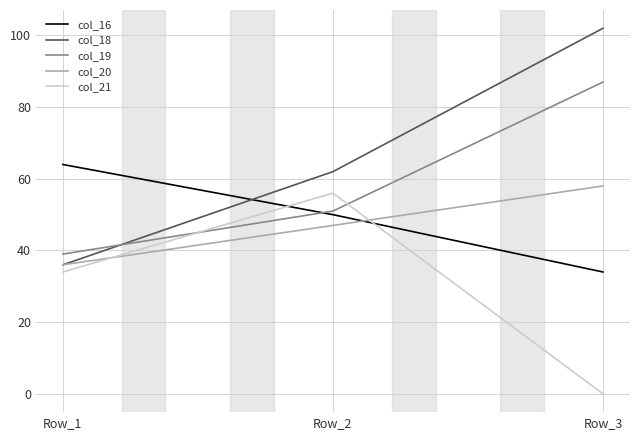

What is the greatest value displayed?

102